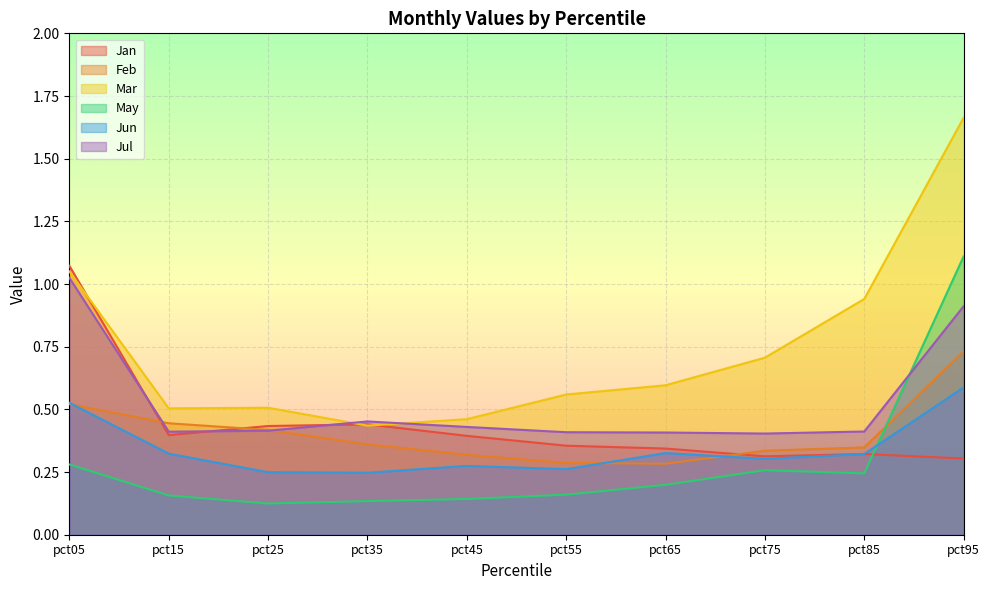

What are all the series names shown in the legend?

Jan, Feb, Mar, May, Jun, Jul